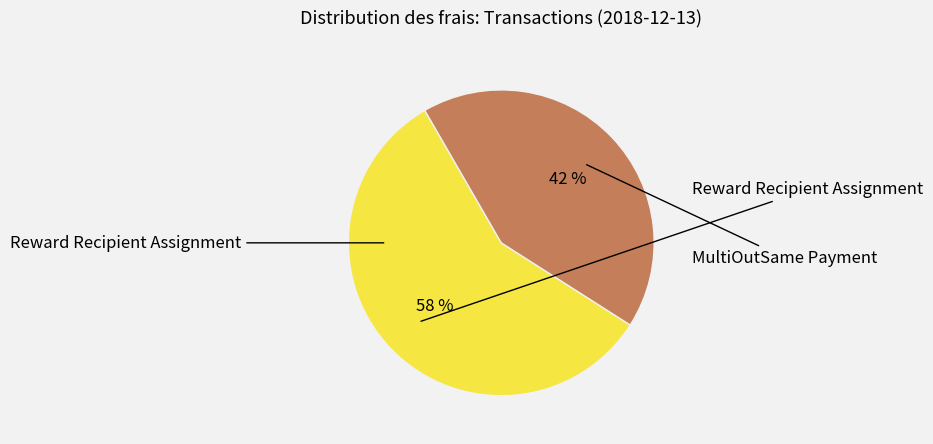

Does any single category account for the majority?

Yes